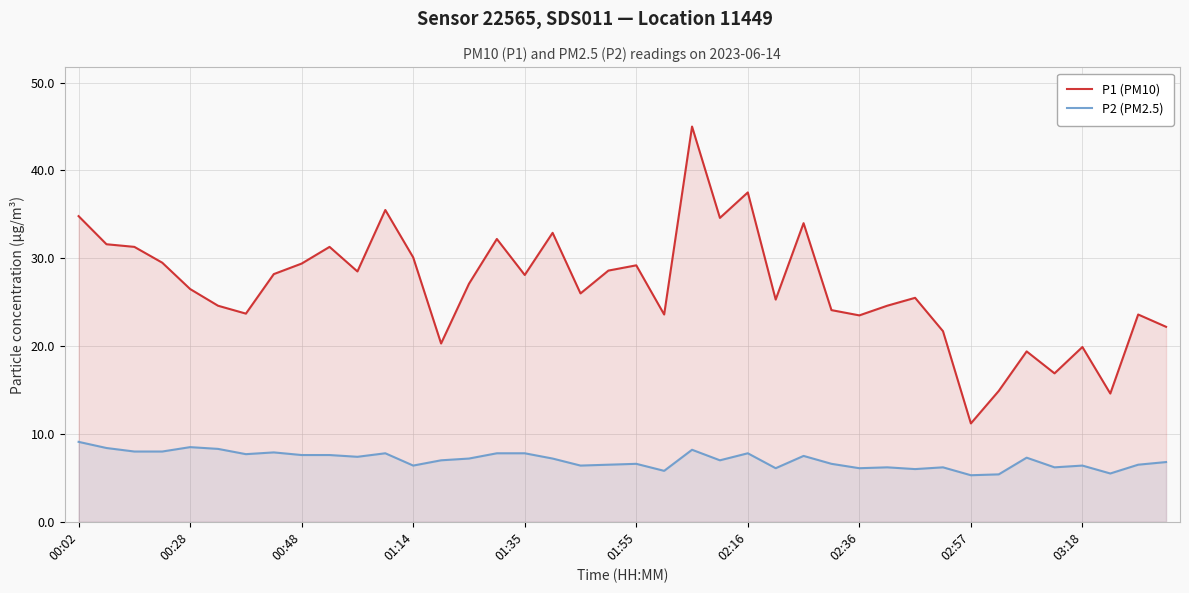

List the series in order of their overall mean, highest first.

P1 (PM10), P2 (PM2.5)